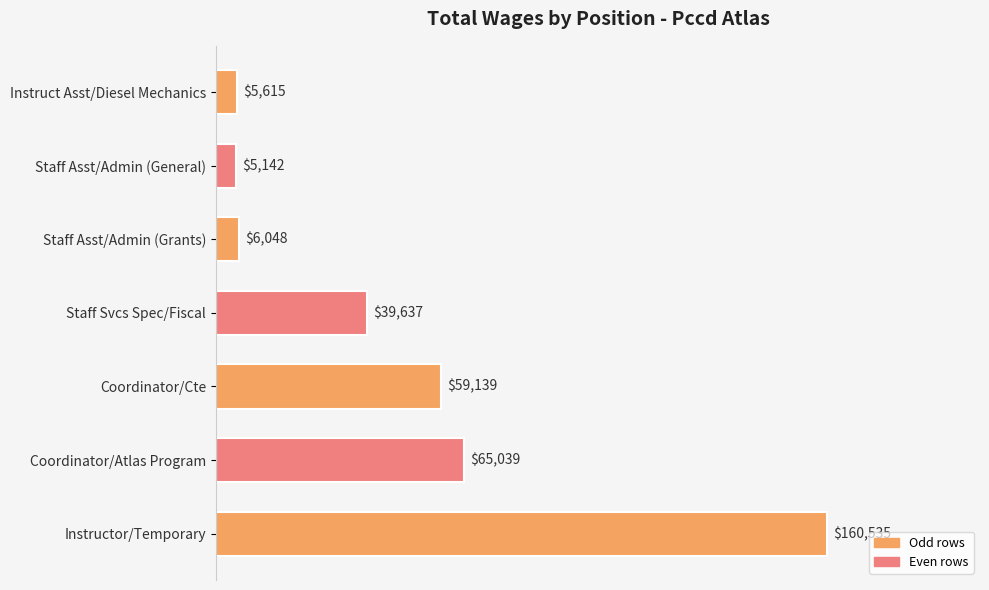

What is the difference between the values at Instructor/Temporary and Coordinator/Cte?

101396